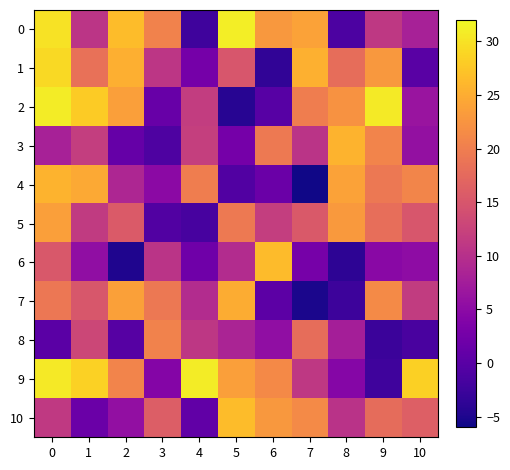

Rank the series at 7 from lowest to highest value.

4, 7, 6, 3, 9, 5, 8, 2, 10, 0, 1